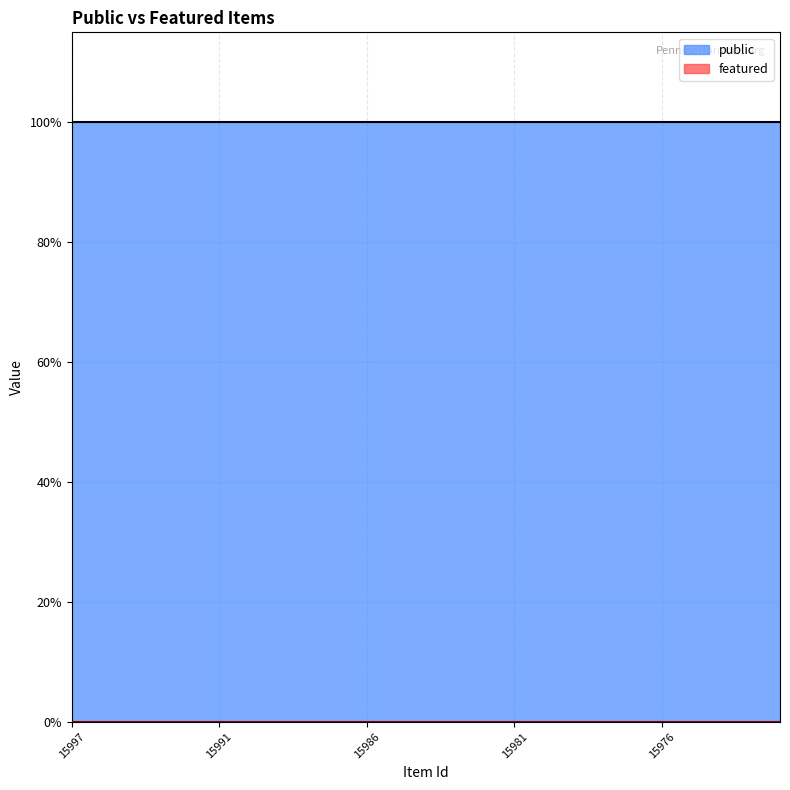

Between 15996 and 15978, which series saw the biggest shift?

public